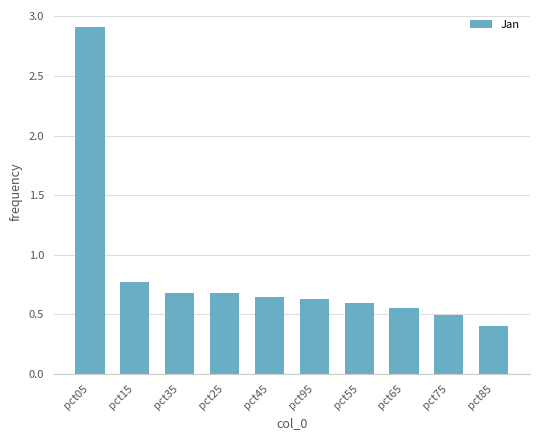

What is the label of the 4th bar from the right?

pct55